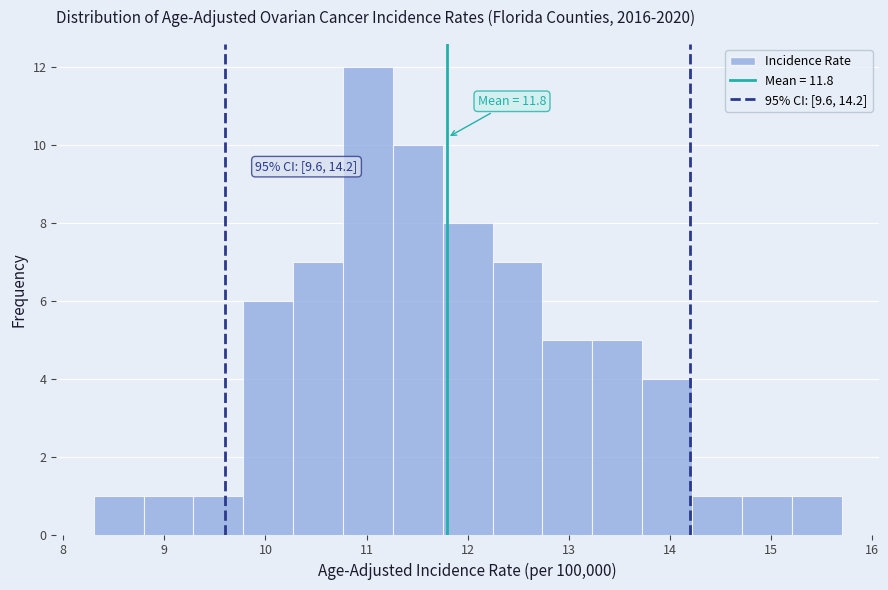

Which range on the x-axis has the tallest bar?

10.8 to 11.3